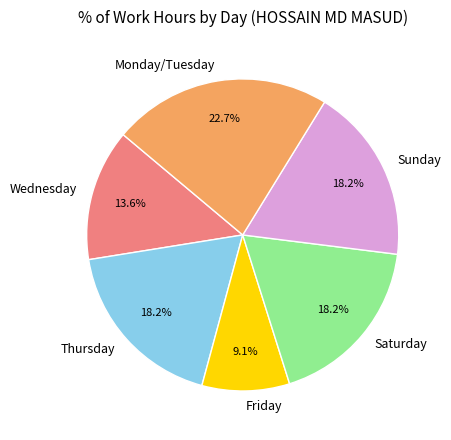

Which category has the biggest portion of the pie?

Monday/Tuesday